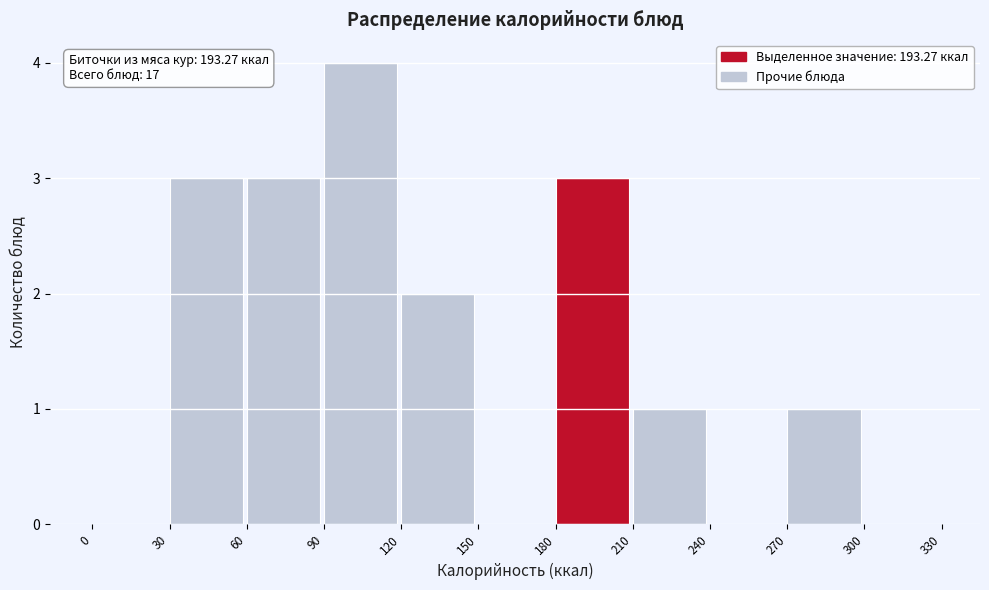

Over which range of the x-axis is the bar tallest?

90 to 120